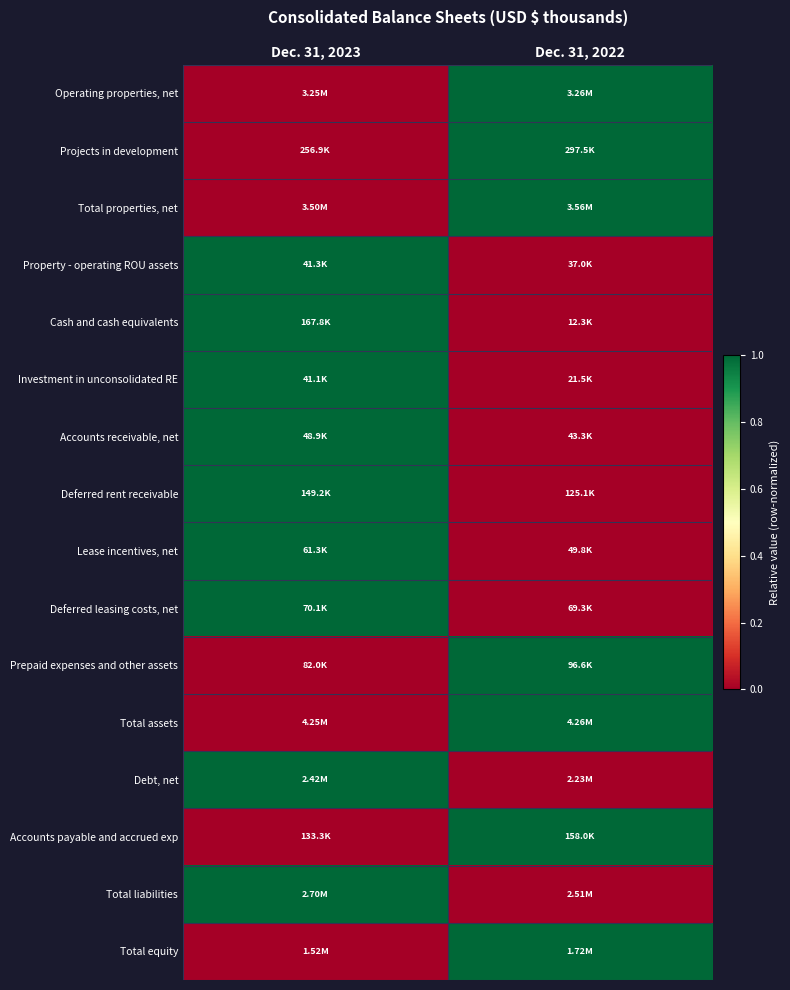

Reading right to left, list all the values displayed in this chart.

Operating properties, net: Dec. 31, 2022=1	Dec. 31, 2023=0
Projects in development: Dec. 31, 2022=1	Dec. 31, 2023=0
Total properties, net: Dec. 31, 2022=1	Dec. 31, 2023=0
Property - operating ROU assets: Dec. 31, 2022=0	Dec. 31, 2023=1
Cash and cash equivalents: Dec. 31, 2022=0	Dec. 31, 2023=1
Investment in unconsolidated RE: Dec. 31, 2022=0	Dec. 31, 2023=1
Accounts receivable, net: Dec. 31, 2022=0	Dec. 31, 2023=1
Deferred rent receivable: Dec. 31, 2022=0	Dec. 31, 2023=1
Lease incentives, net: Dec. 31, 2022=0	Dec. 31, 2023=1
Deferred leasing costs, net: Dec. 31, 2022=0	Dec. 31, 2023=1
Prepaid expenses and other assets: Dec. 31, 2022=1	Dec. 31, 2023=0
Total assets: Dec. 31, 2022=1	Dec. 31, 2023=0
Debt, net: Dec. 31, 2022=0	Dec. 31, 2023=1
Accounts payable and accrued exp: Dec. 31, 2022=1	Dec. 31, 2023=0
Total liabilities: Dec. 31, 2022=0	Dec. 31, 2023=1
Total equity: Dec. 31, 2022=1	Dec. 31, 2023=0